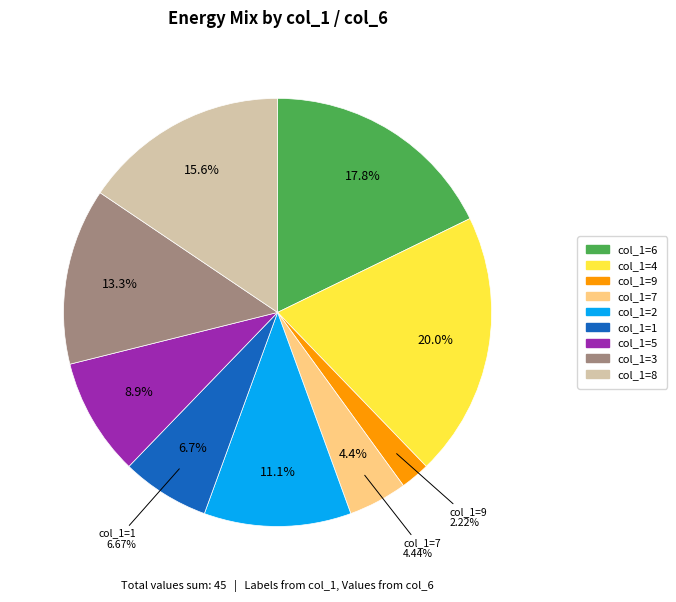

To the nearest percent, what portion does 7 represent?

4%